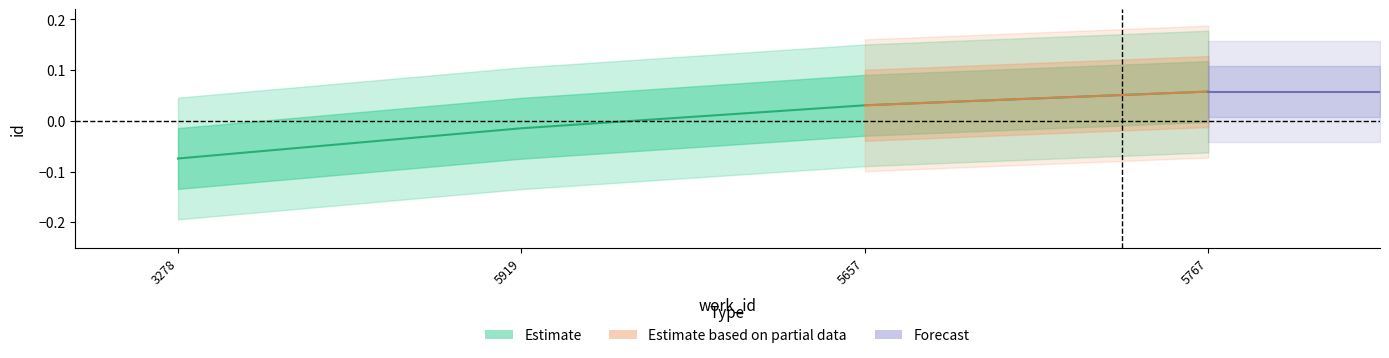

Rank the categories by value from highest to lowest.

5767, 5657, 5919, 3278